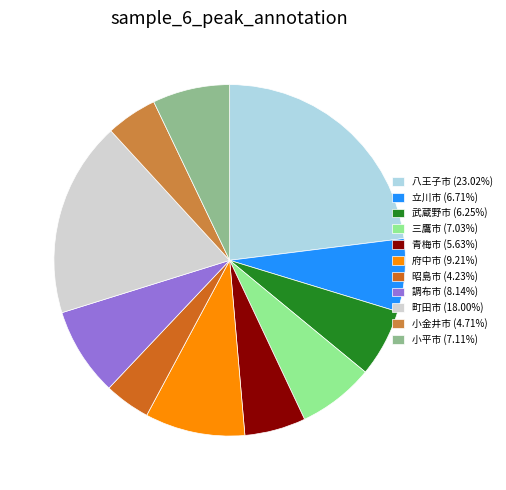

What is the ratio of the value at 小金井市 (4.71%) to the value at 青梅市 (5.63%)?

0.8